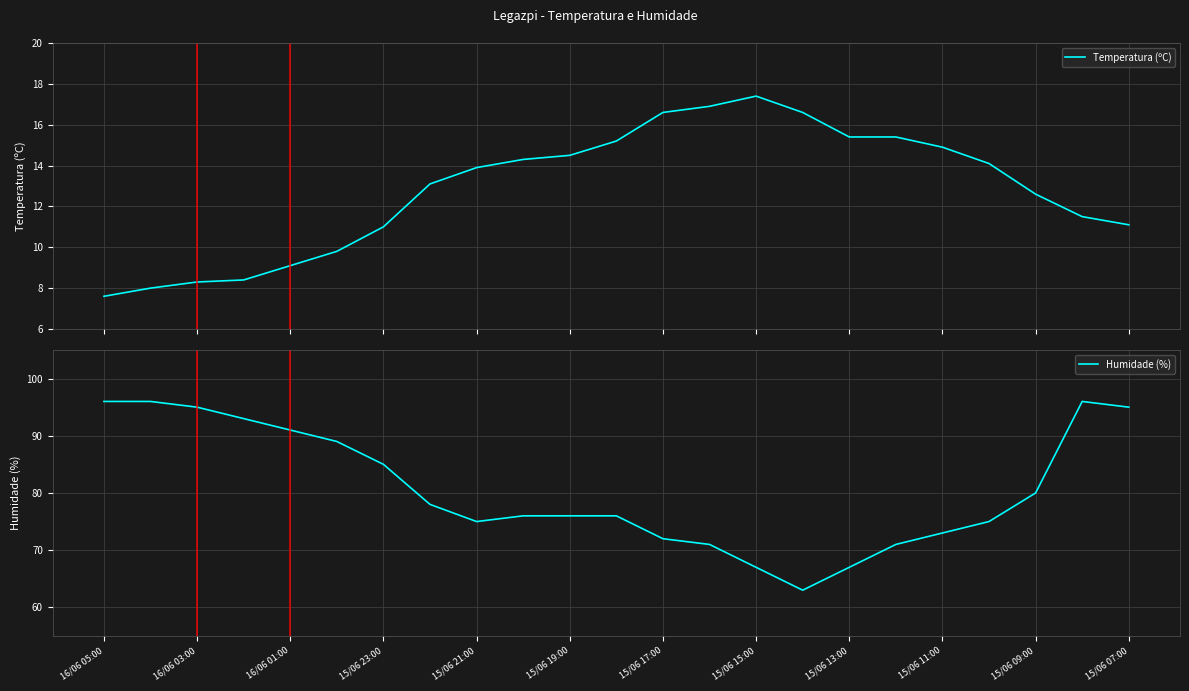

Which label corresponds to the smallest value in the chart?

16/06 05:00